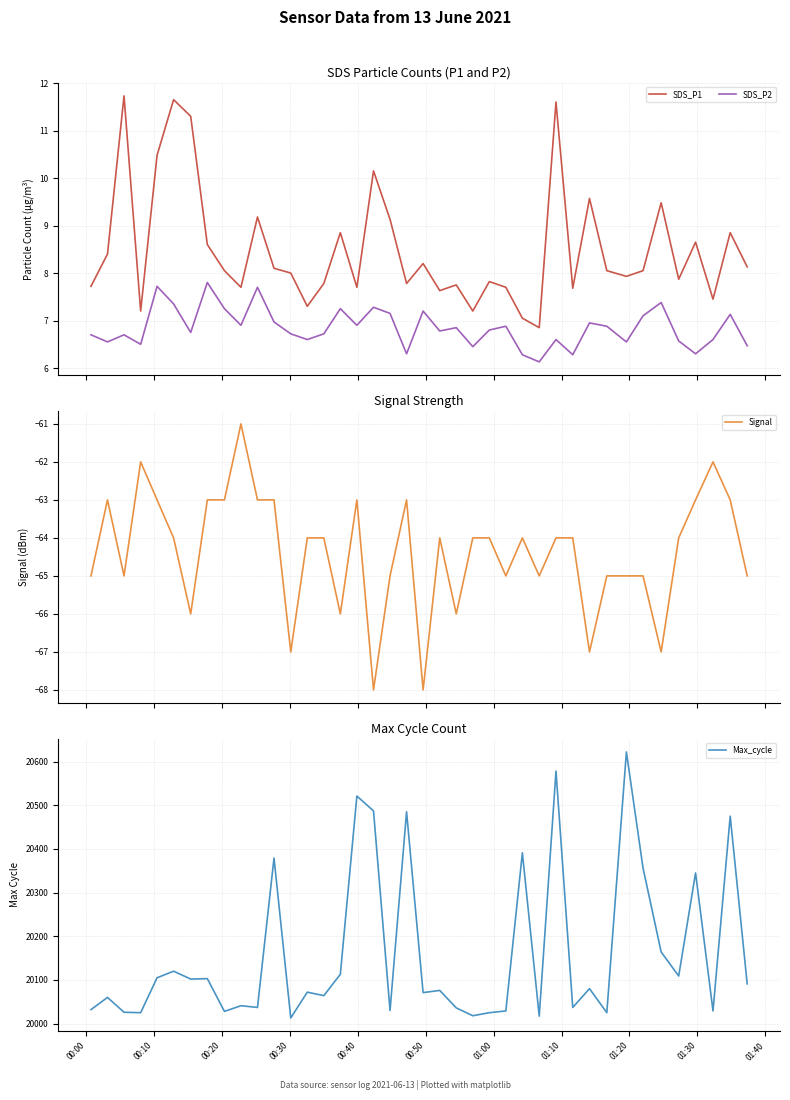

What is the minimum value for SDS_P2?

6.1